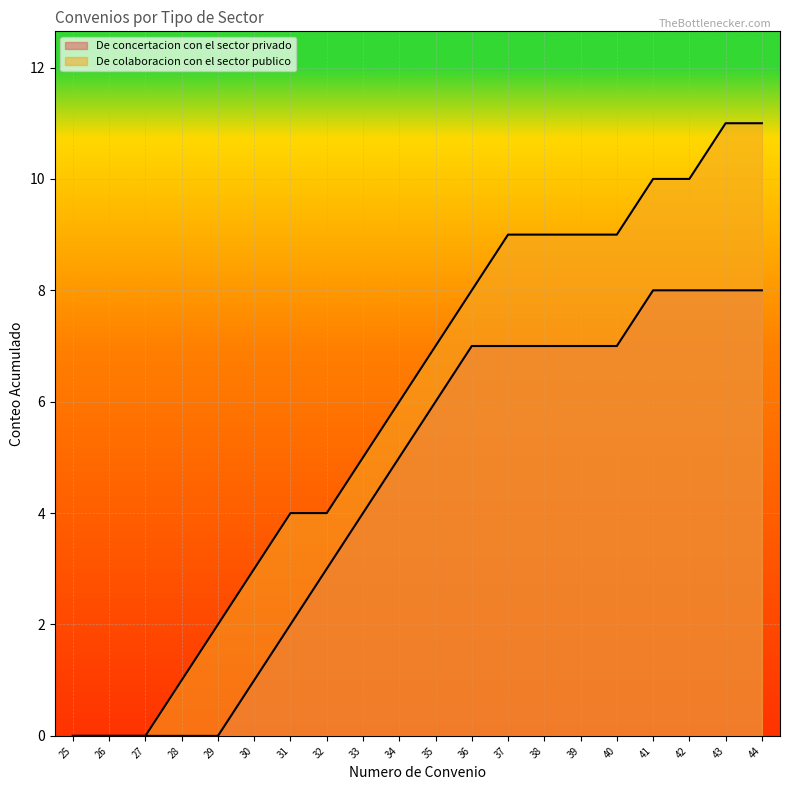

Where is De concertacion con el sector privado nearest to the value 4?

33